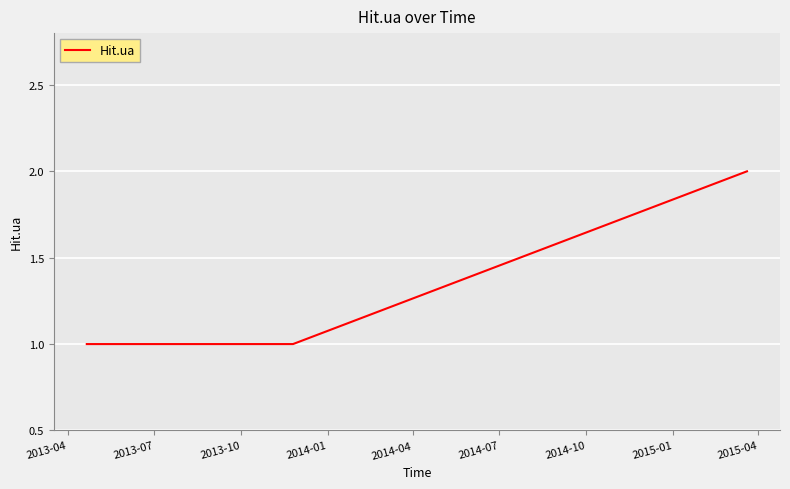

How many lines are shown in the chart?

1